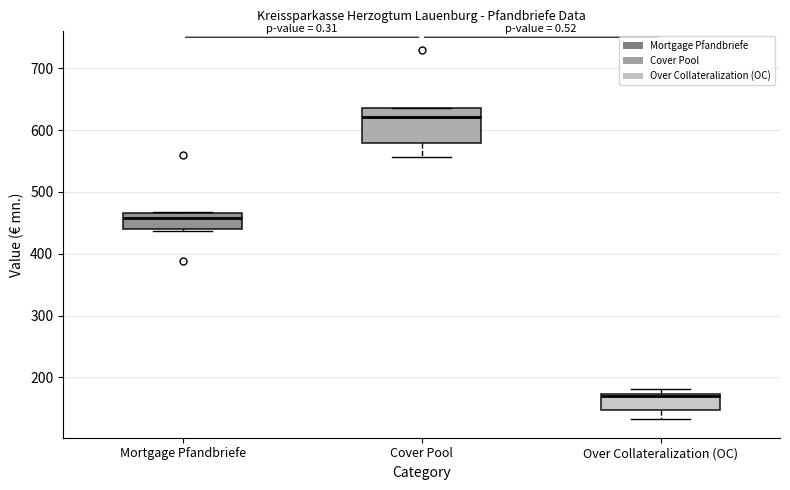

Comparing the boxes themselves (not the whiskers), which one is the tallest?

Cover Pool